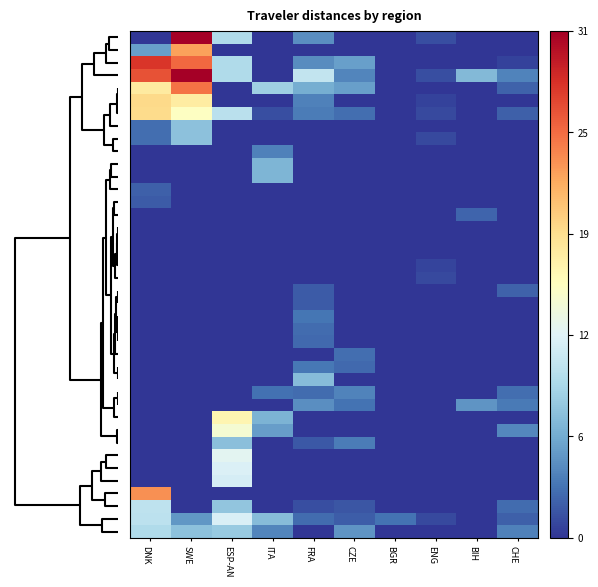

At how many categories does at least one series exceed 20?

2